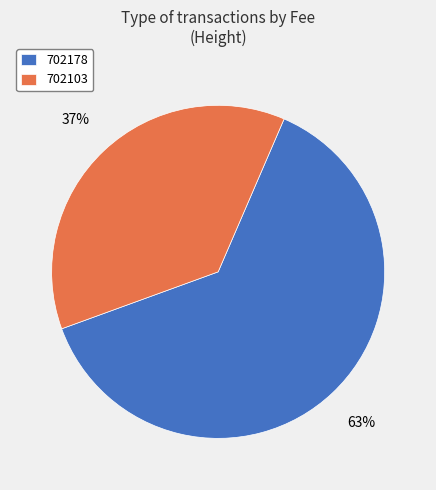

How many segments does this pie chart have?

2